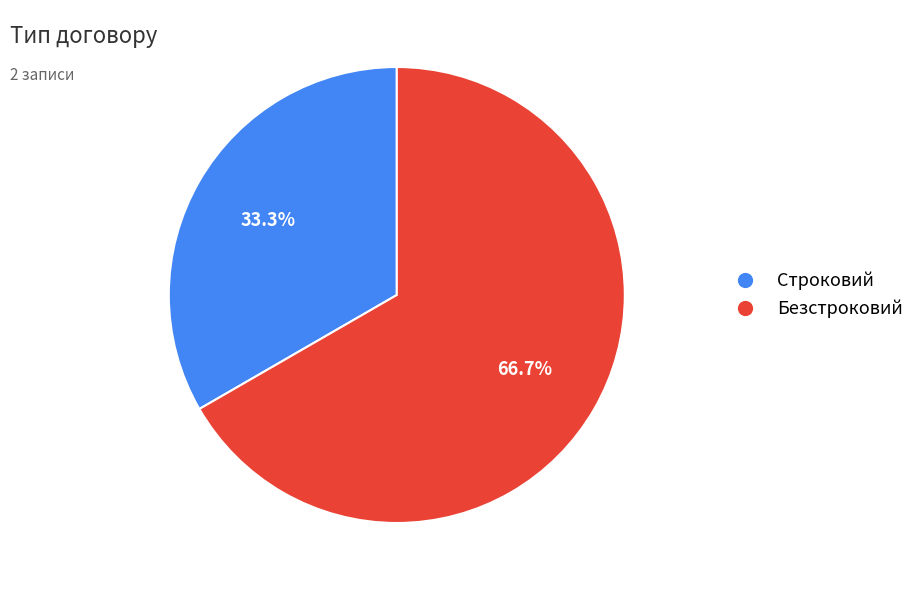

To the nearest percent, what is the combined percentage of Строковий and Безстроковий?

100%